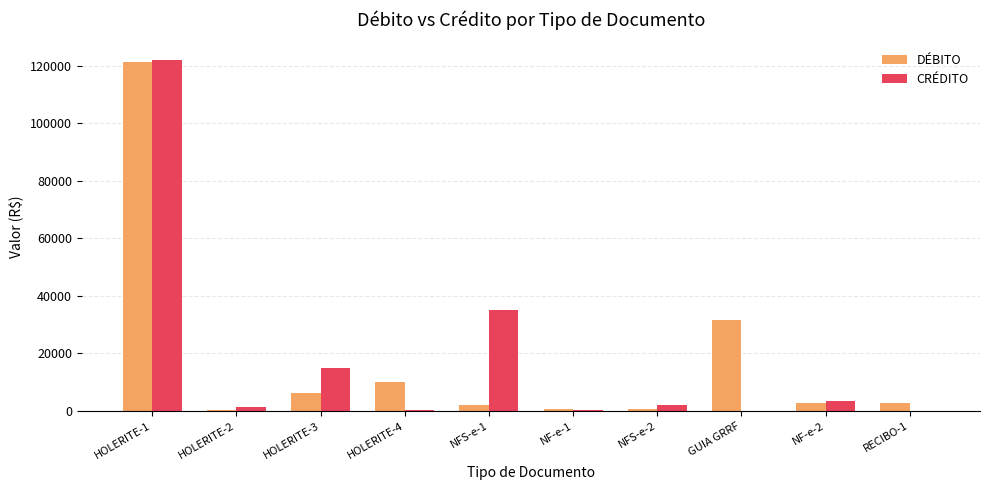

Is the value of CRÉDITO at NF-e-1 greater than the value of DÉBITO at GUIA GRRF?

No